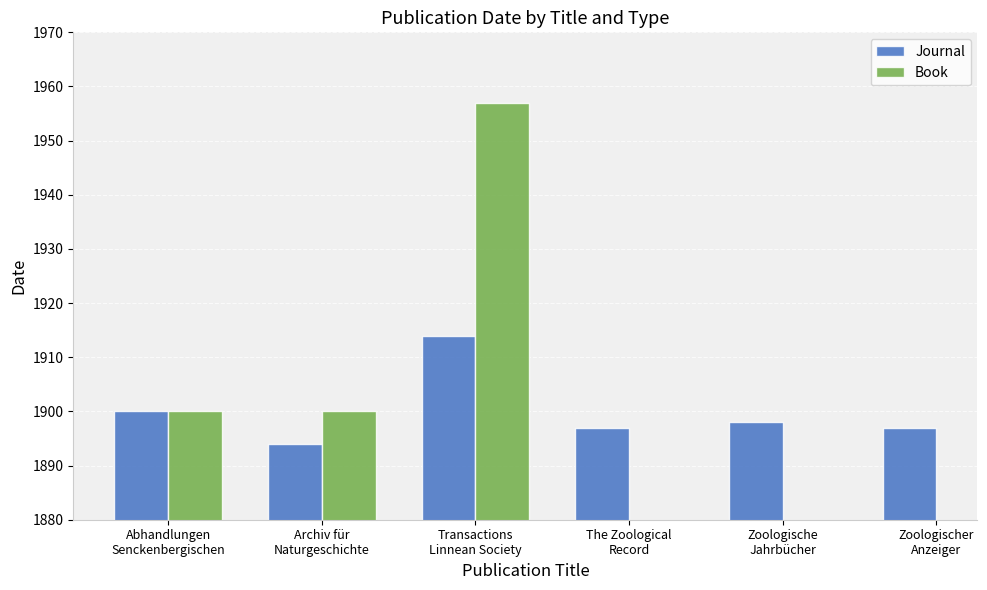

What are all the series names shown in the legend?

Journal, Book